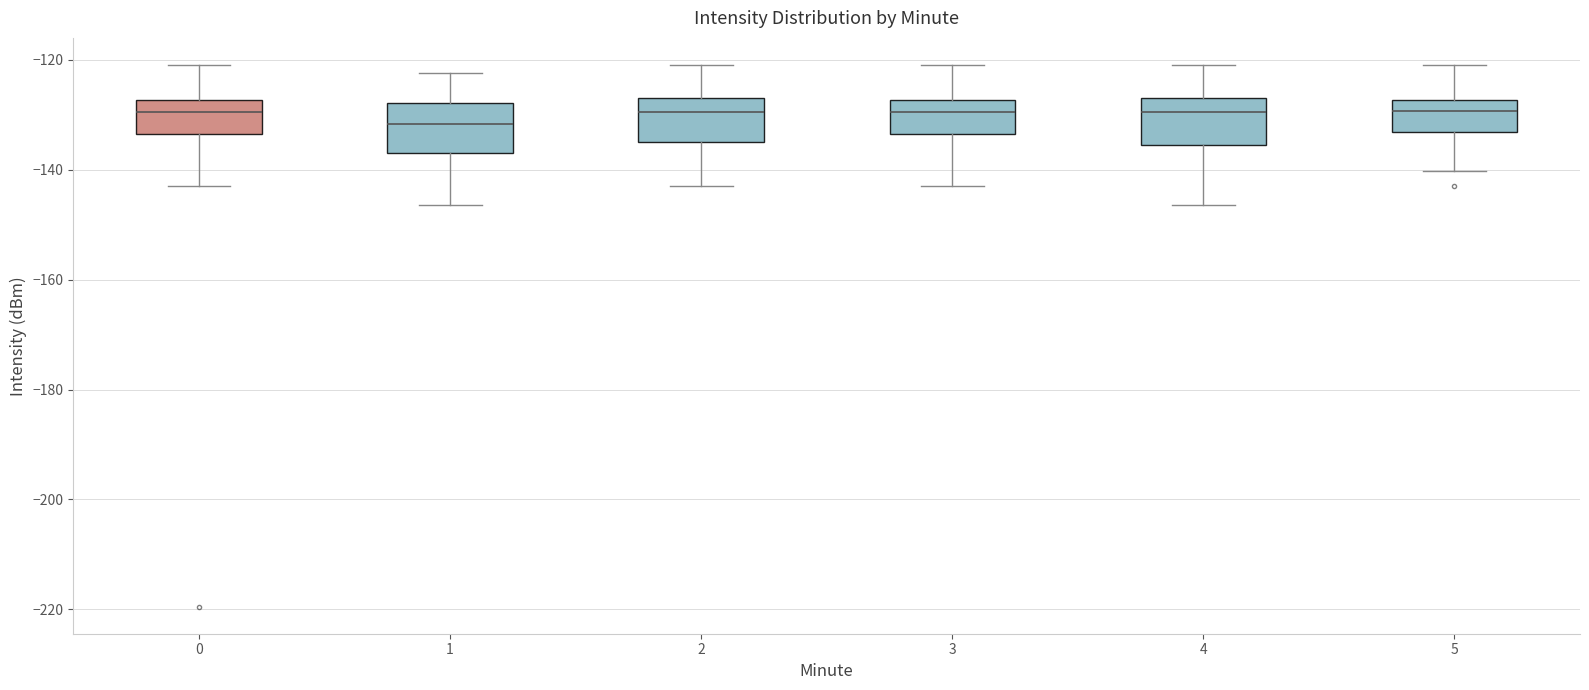

Reading left to right, read every box against the y-axis: the position of its median line, the range the box covers, and the ends of its whiskers. The values are not printed on the chart, so give them approximately, as read against the axis.

0: median -130, box -134 to -128, whiskers -144 to -120
1: median -132, box -136 to -128, whiskers -146 to -122
2: median -130, box -134 to -126, whiskers -144 to -120
3: median -130, box -134 to -128, whiskers -144 to -120
4: median -130, box -136 to -126, whiskers -146 to -120
5: median -130, box -134 to -128, whiskers -140 to -120